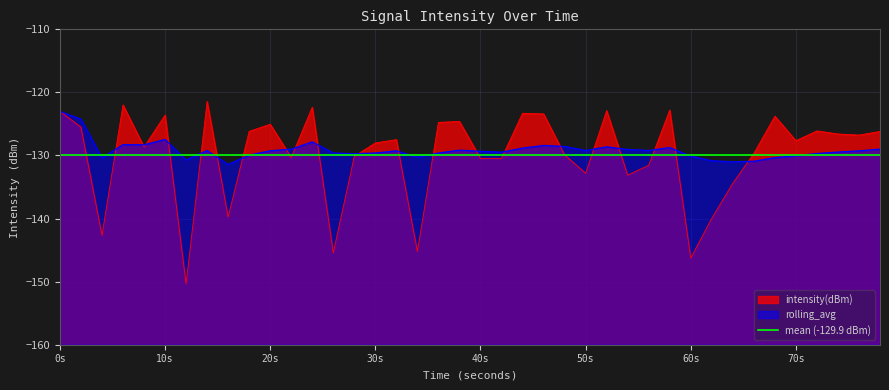

True or false: rolling_avg has a value of -66.5 at 30s.

False